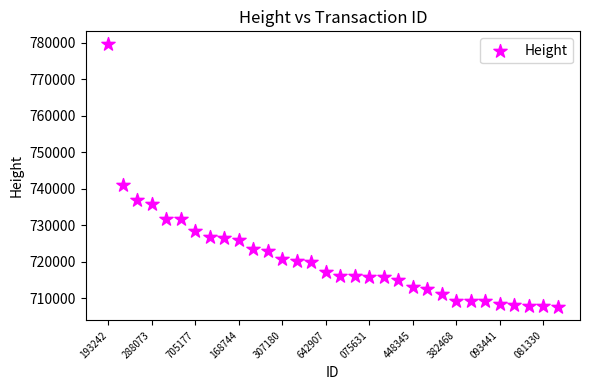

What Y value in the scatter plot is closest to 743546?

741067